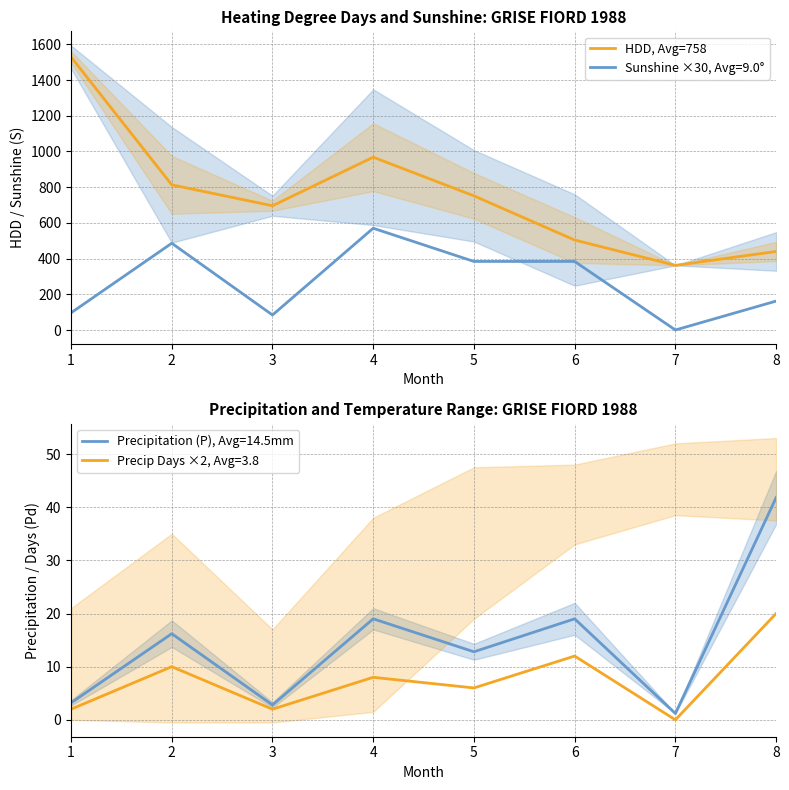

How many points are higher than both their immediate neighbors (excluding endpoints)?

1